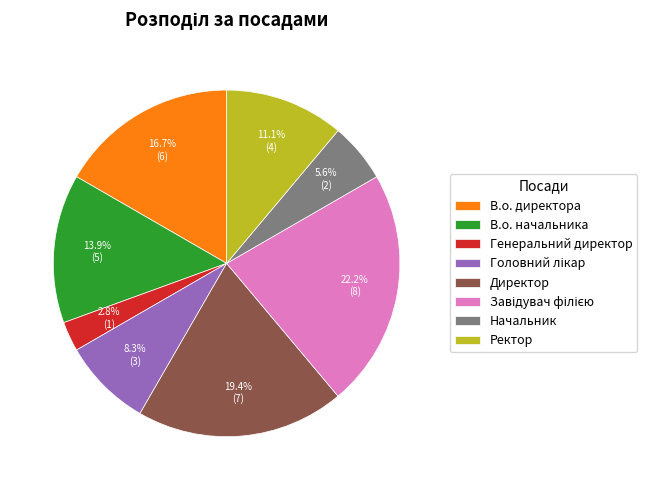

Which has a higher value, В.о. начальника or Директор?

Директор